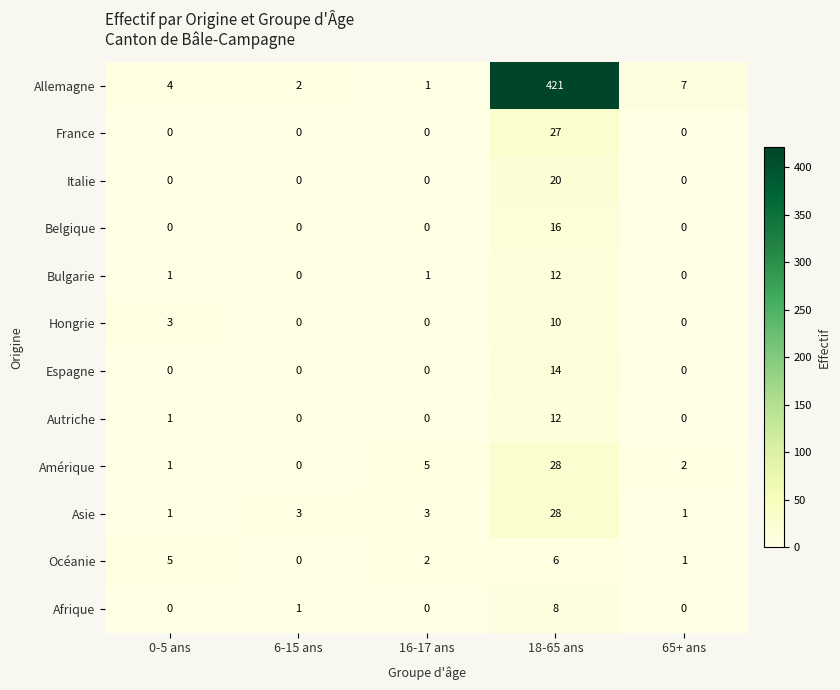

Which category has the highest value in the Asie series?

18-65 ans